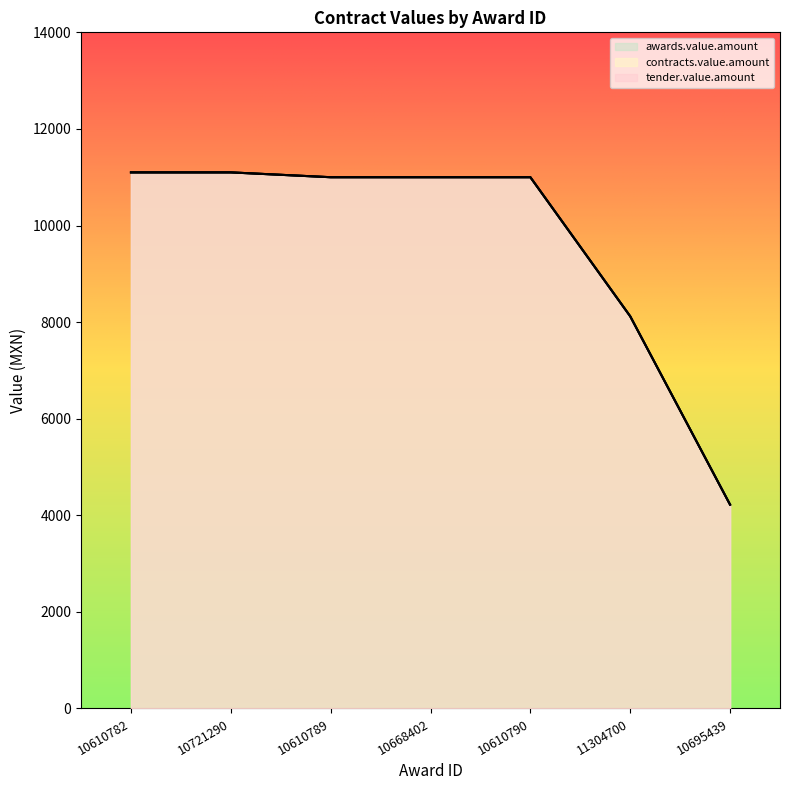

At which label is tender.value.amount closest to 7660?

11304700